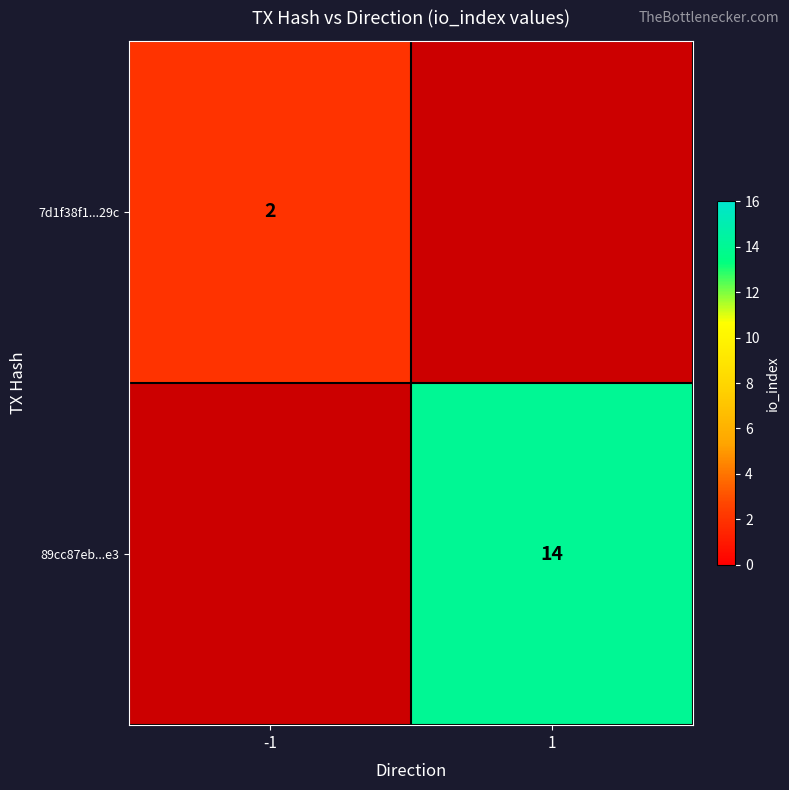

True or false: 7d1f38f1...29c has a value of 3 at -1.

False